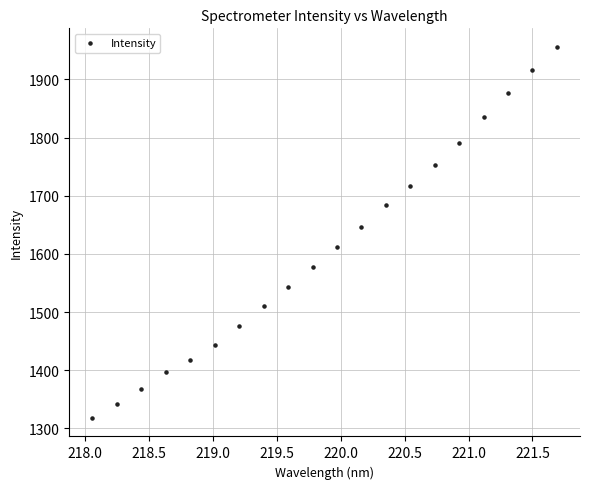

What is the range of X values (max minus min)?

3.6